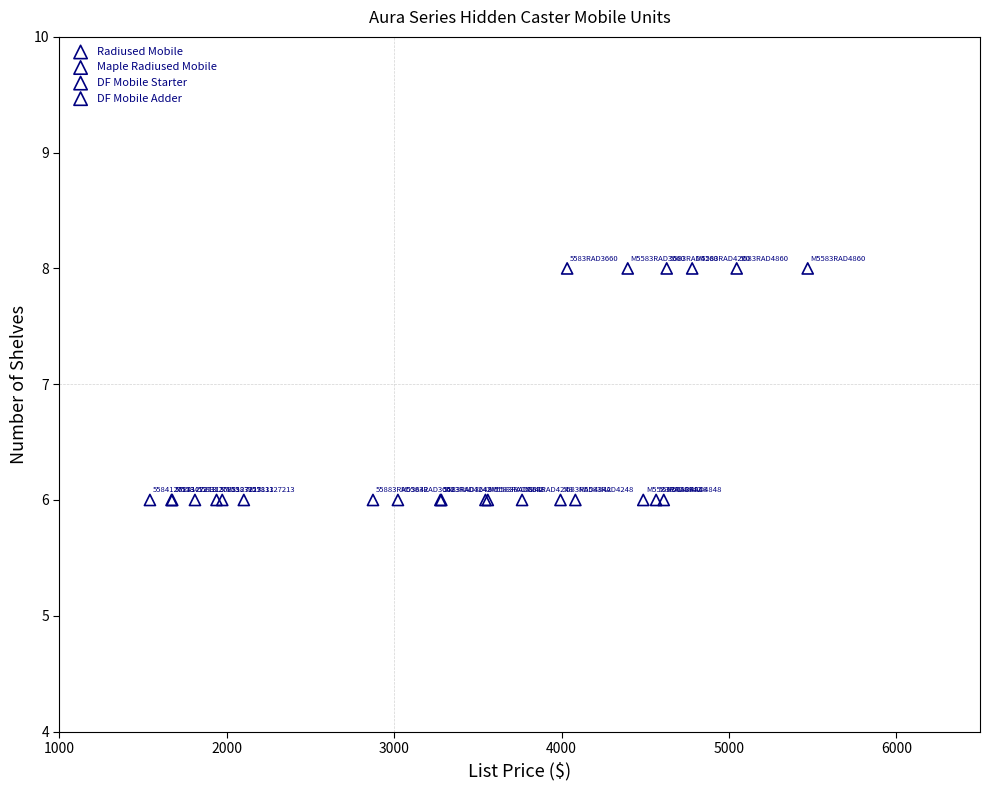

What are all the series names shown in the legend?

Radiused Mobile, Maple Radiused Mobile, DF Mobile Starter, DF Mobile Adder